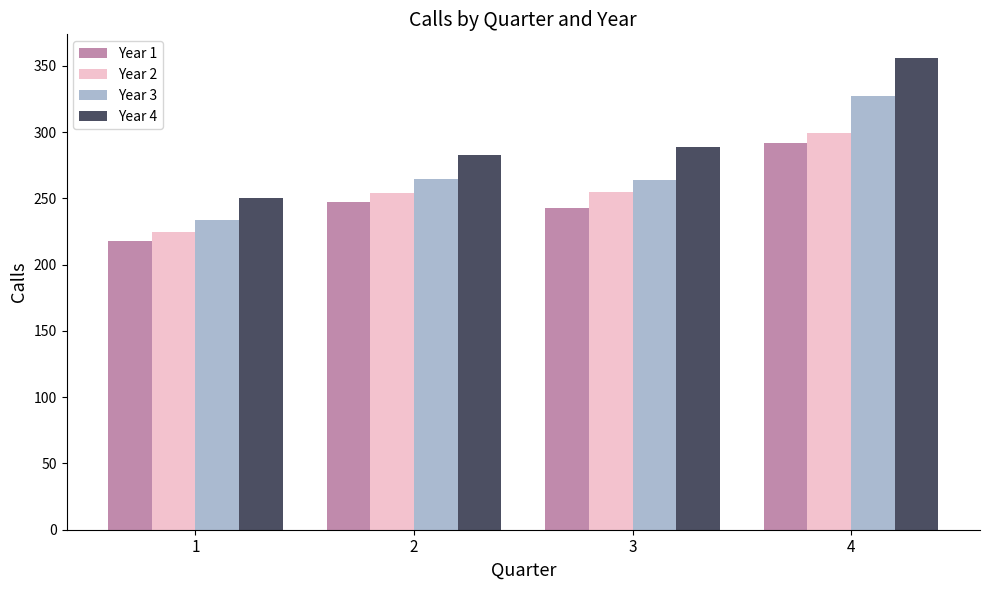

Rank the categories by Year 1 value from highest to lowest.

4, 2, 3, 1